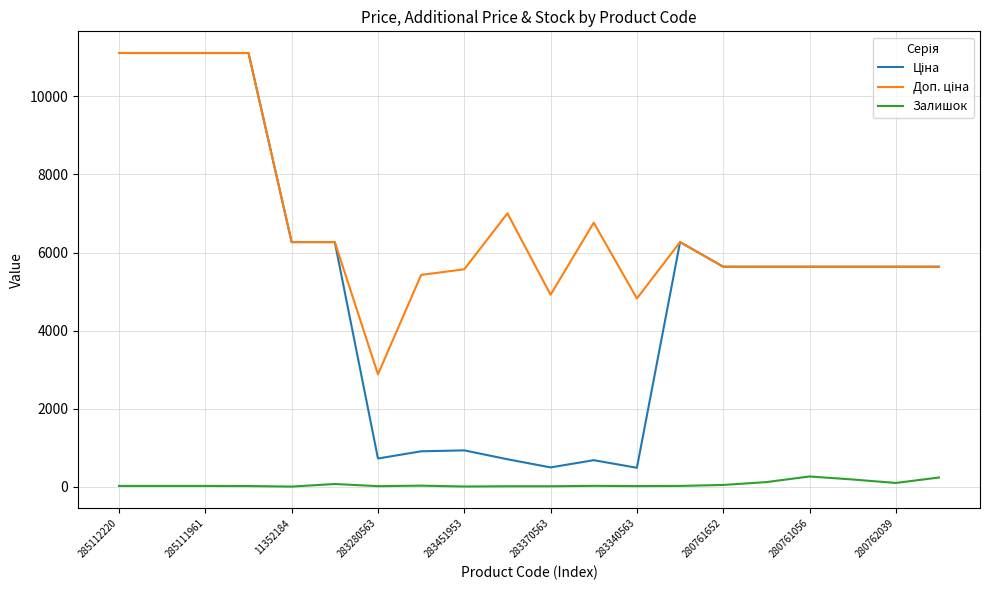

What is the greatest value displayed?

11113.6